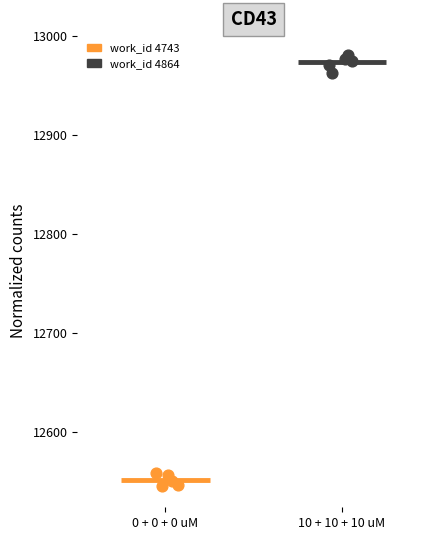

Which series contains the highest Y value?

work_id 4864